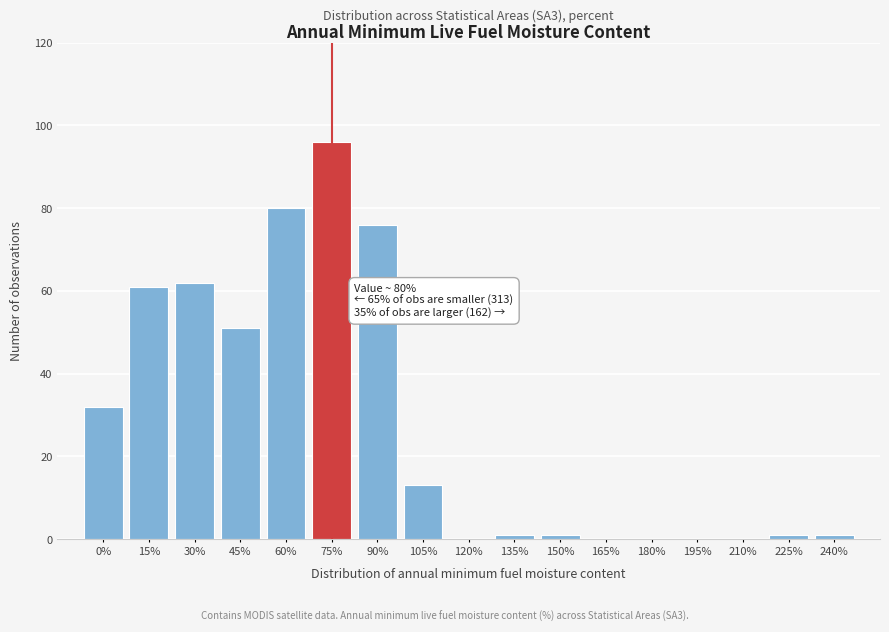

Reading left to right, extract all data points from this chart.

0%=32	15%=61	30%=62	45%=51	60%=80	75%=96	90%=76	105%=13	120%=0	135%=1	150%=1	165%=0	180%=0	195%=0	210%=0	225%=1	240%=1